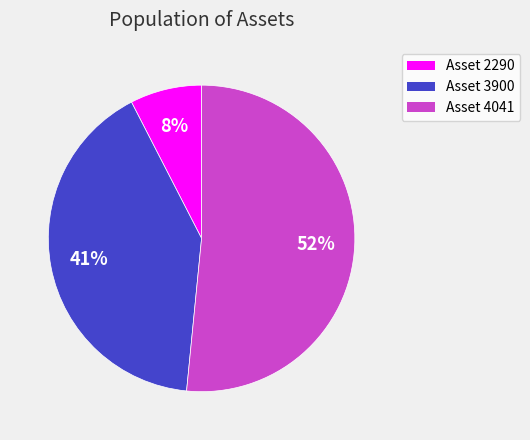

Does any single category account for the majority?

Yes